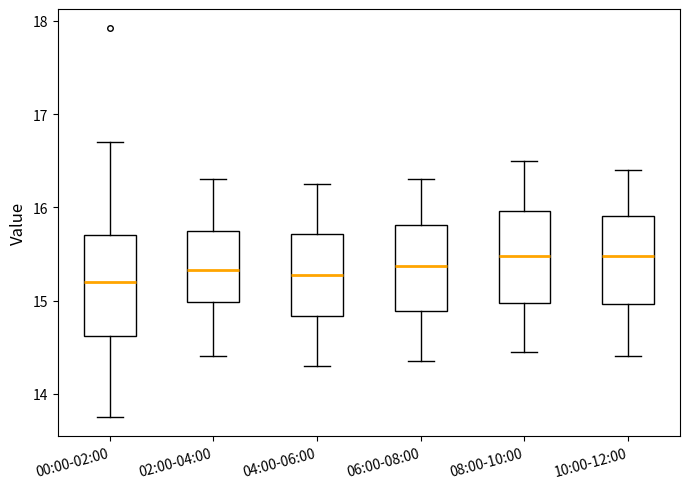

Reading left to right, read every box against the y-axis: the position of its median line, the range the box covers, and the ends of its whiskers. The values are not printed on the chart, so give them approximately, as read against the axis.

00:00-02:00: median 15.2, box 14.6 to 15.7, whiskers 13.8 to 16.7
02:00-04:00: median 15.3, box 15.0 to 15.8, whiskers 14.4 to 16.3
04:00-06:00: median 15.3, box 14.8 to 15.7, whiskers 14.3 to 16.3
06:00-08:00: median 15.4, box 14.9 to 15.8, whiskers 14.4 to 16.3
08:00-10:00: median 15.5, box 15.0 to 16.0, whiskers 14.5 to 16.5
10:00-12:00: median 15.5, box 15.0 to 15.9, whiskers 14.4 to 16.4